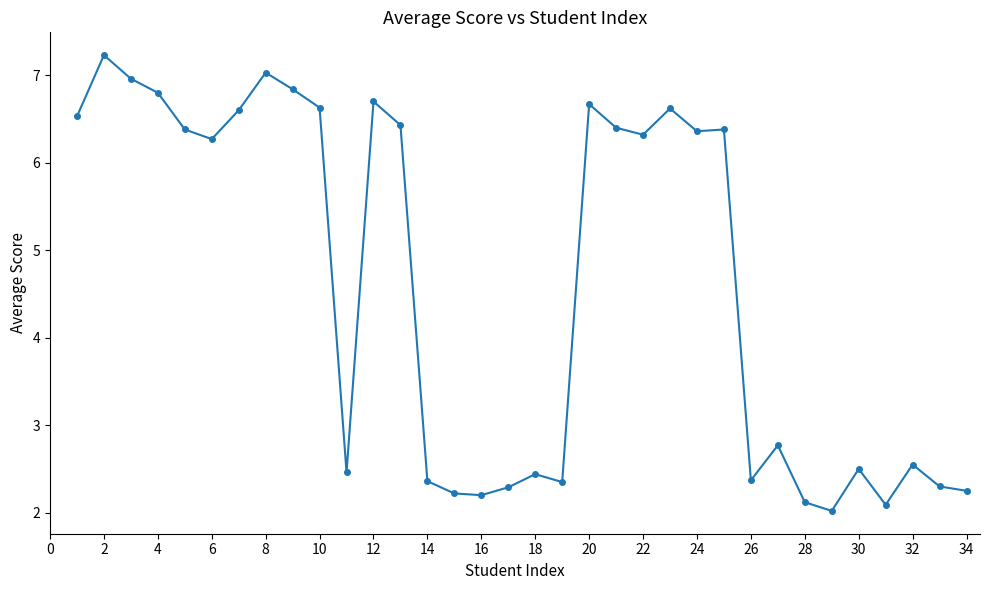

What is the value of the 15th point from the left?

2.2